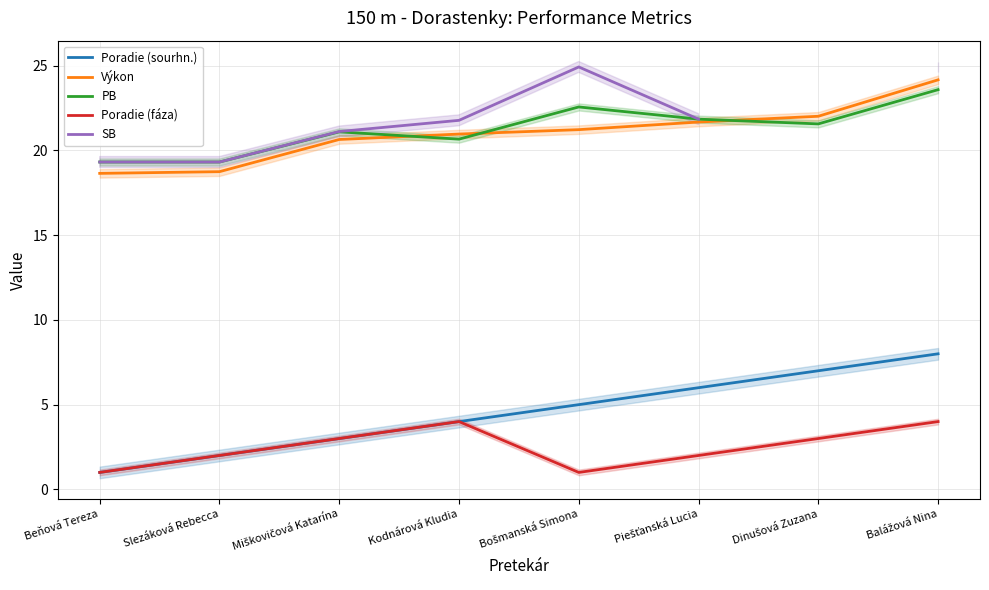

What is the label of the 2nd point from the right?

Dinušová Zuzana